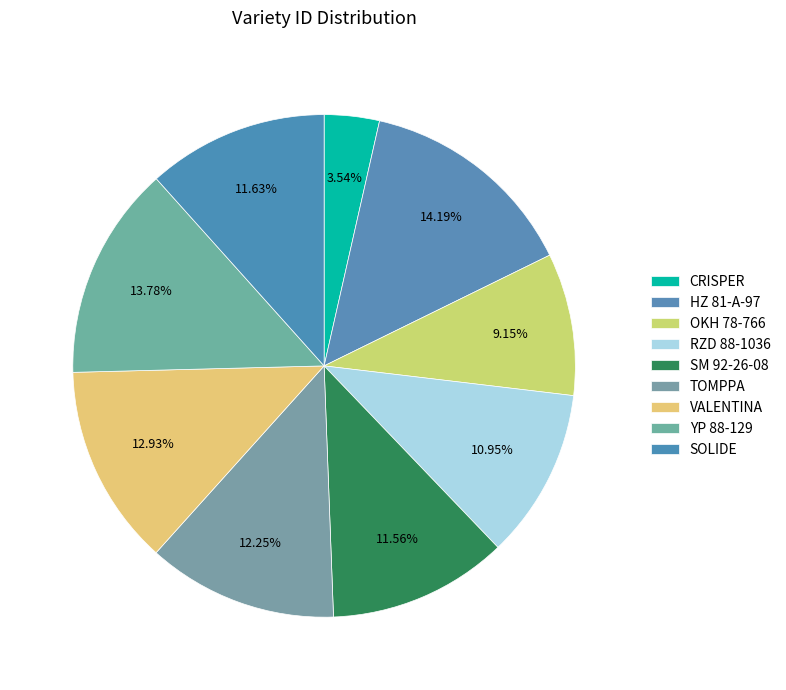

Count the number of slices in the pie.

9